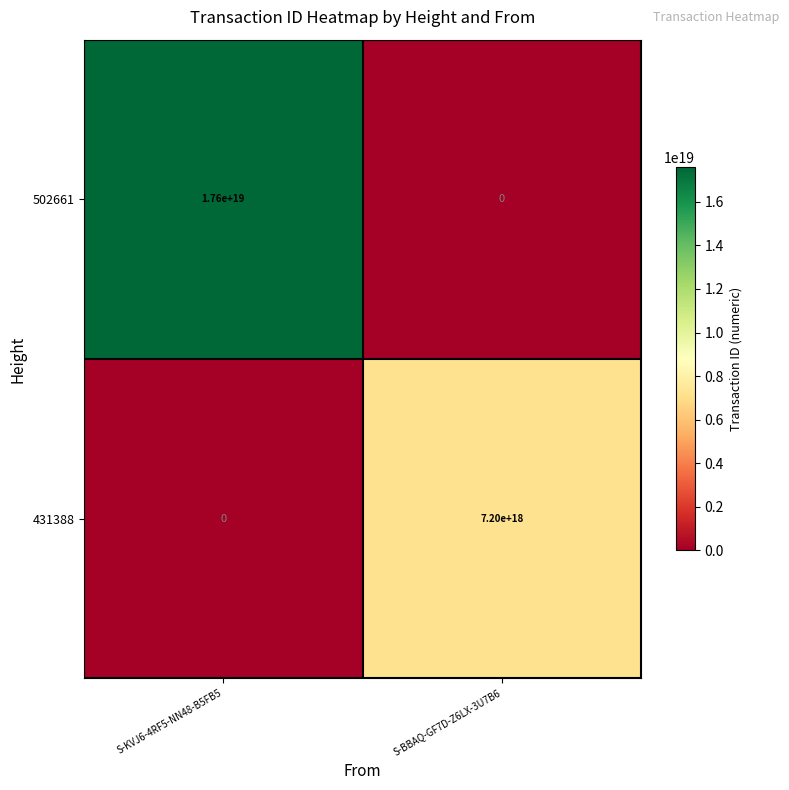

True or false: 502661 has a value of 5290543018206644224 at S-BBAQ-GF7D-Z6LX-3U7B6.

False